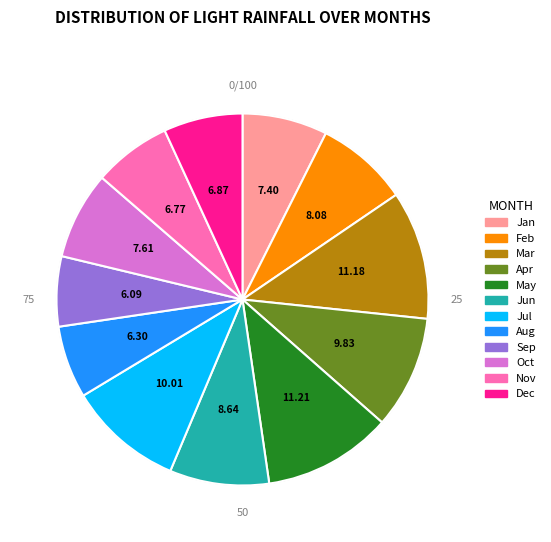

Is there a majority slice in this chart?

No